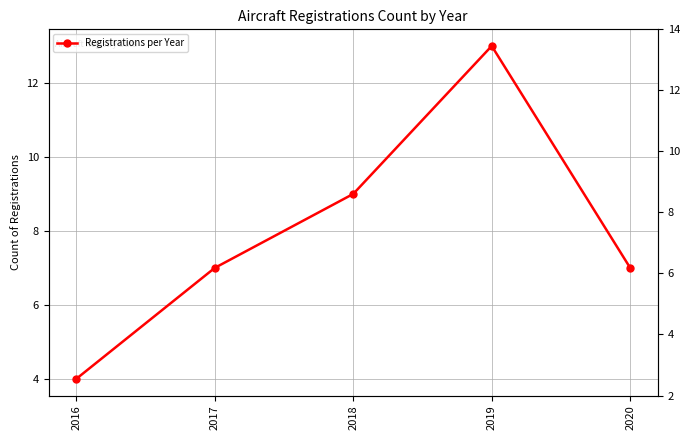

What is the value of the 3rd point from the left?

9